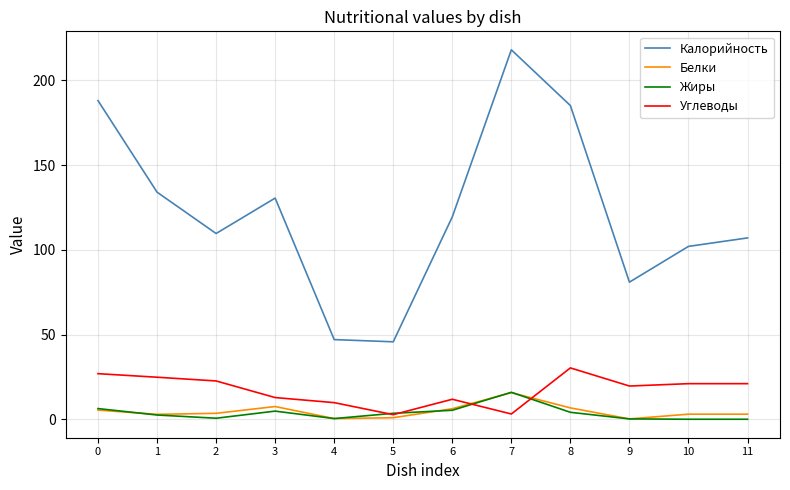

True or false: Калорийность has more than 2 points higher than both neighbors.

False